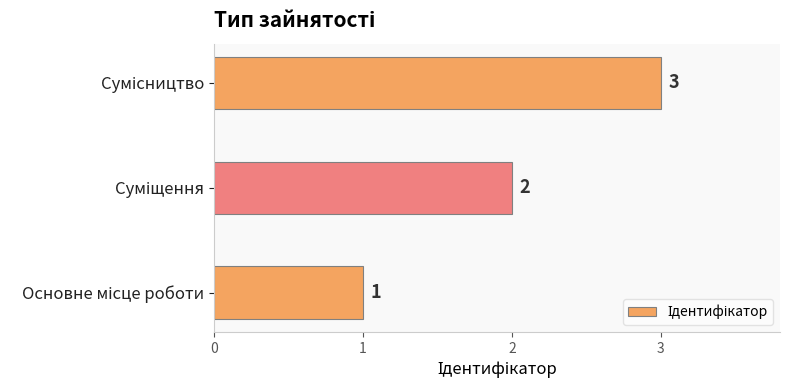

How many values are between 1 and 3?

3